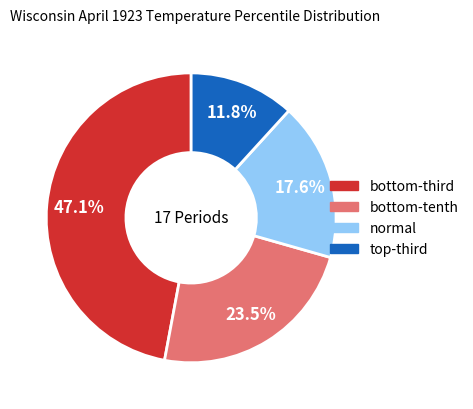

Which slice is the largest?

bottom-third